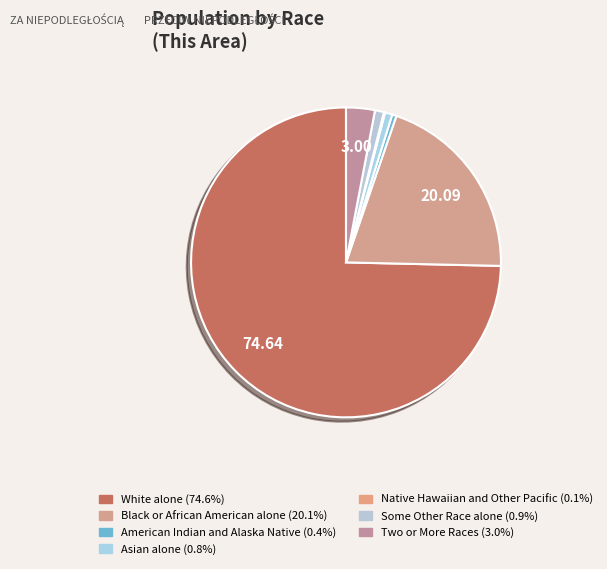

Which slice represents more than half of the pie?

White alone